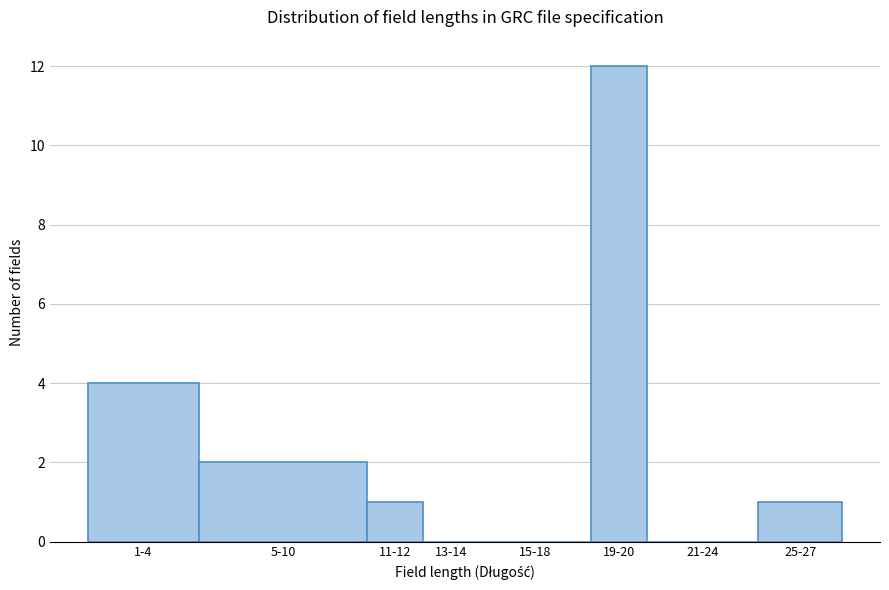

Reading right to left, what are all the values shown in this chart?

25-27=1	21-24=0	19-20=12	15-18=0	13-14=0	11-12=1	5-10=2	1-4=4